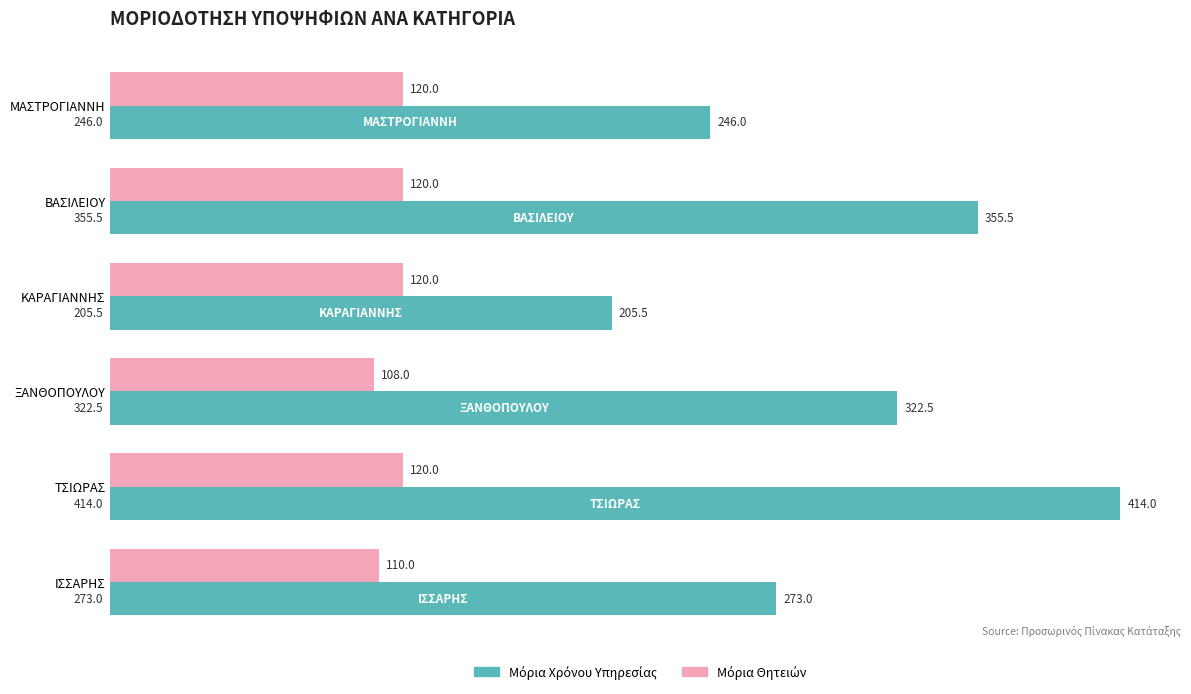

Count the number of categories in the chart.

6